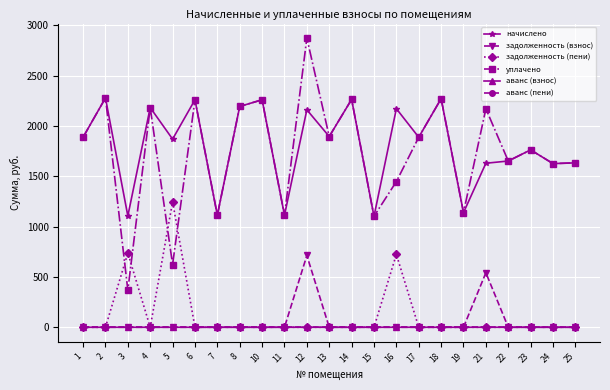

True or false: уплачено has more than 0 points higher than both neighbors.

True